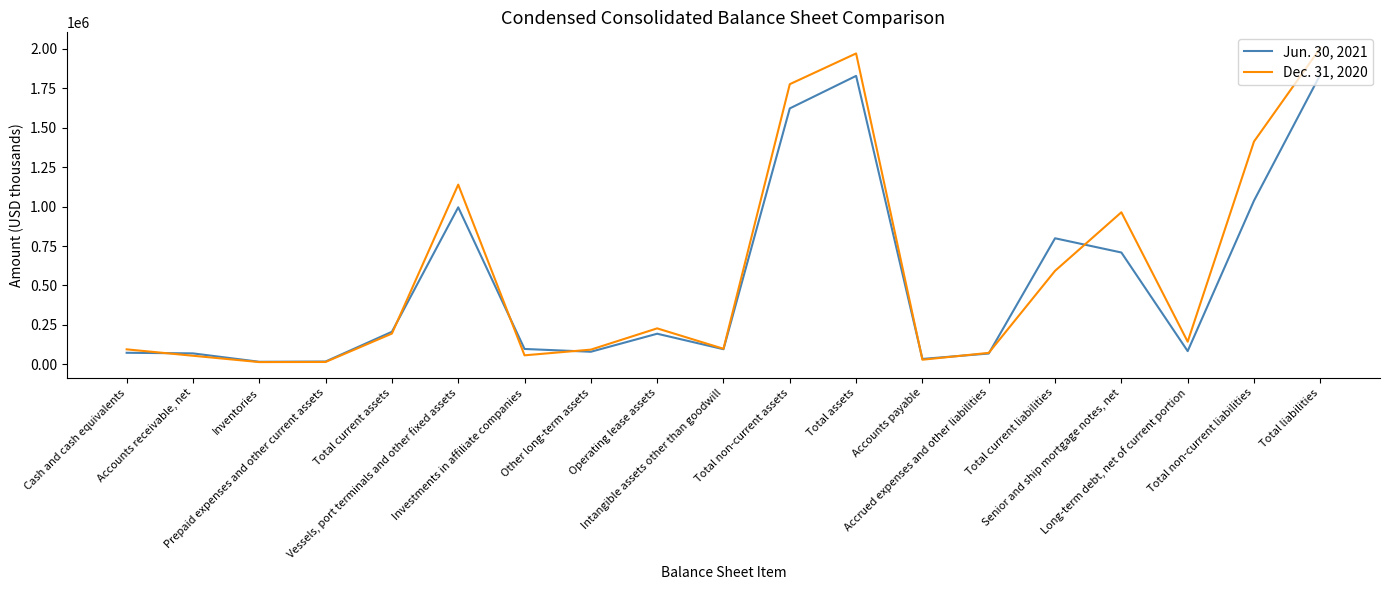

True or false: Dec. 31, 2020 has a value of 2695782 at Total non-current assets.

False